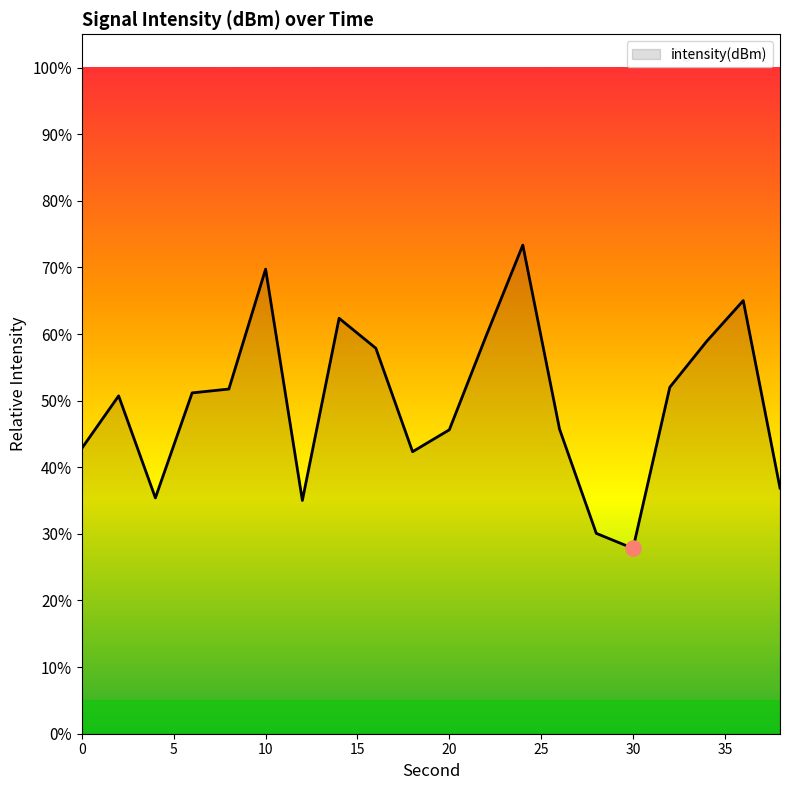

What is the maximum value shown in the chart?

73.4